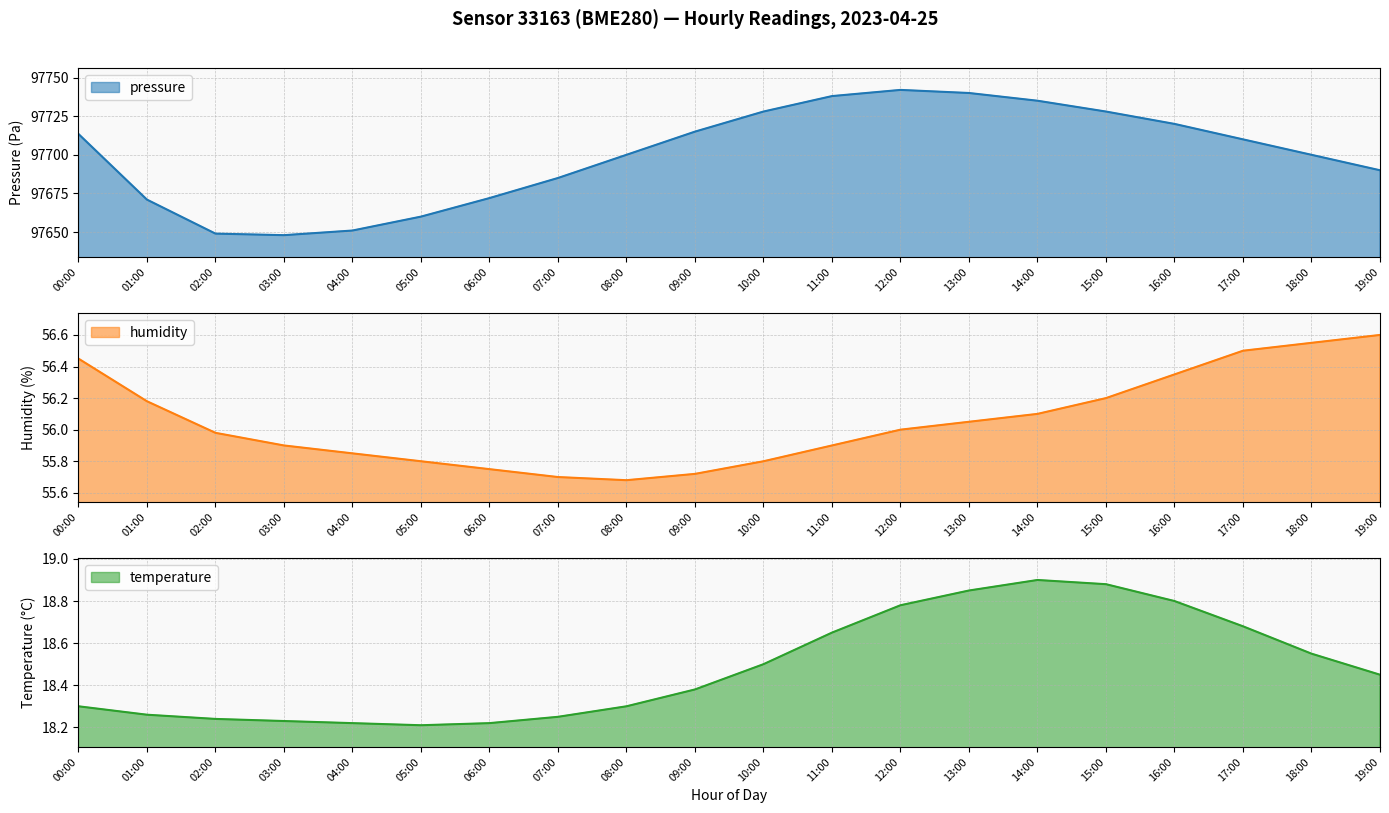

True or false: humidity and temperature intersect in this chart.

False